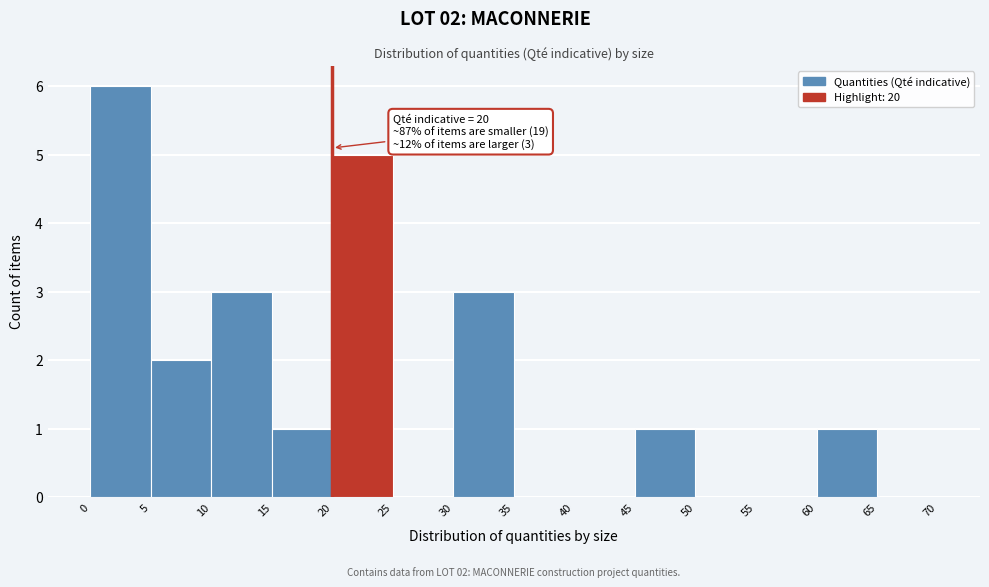

Which range on the x-axis has the tallest bar?

0 to 5